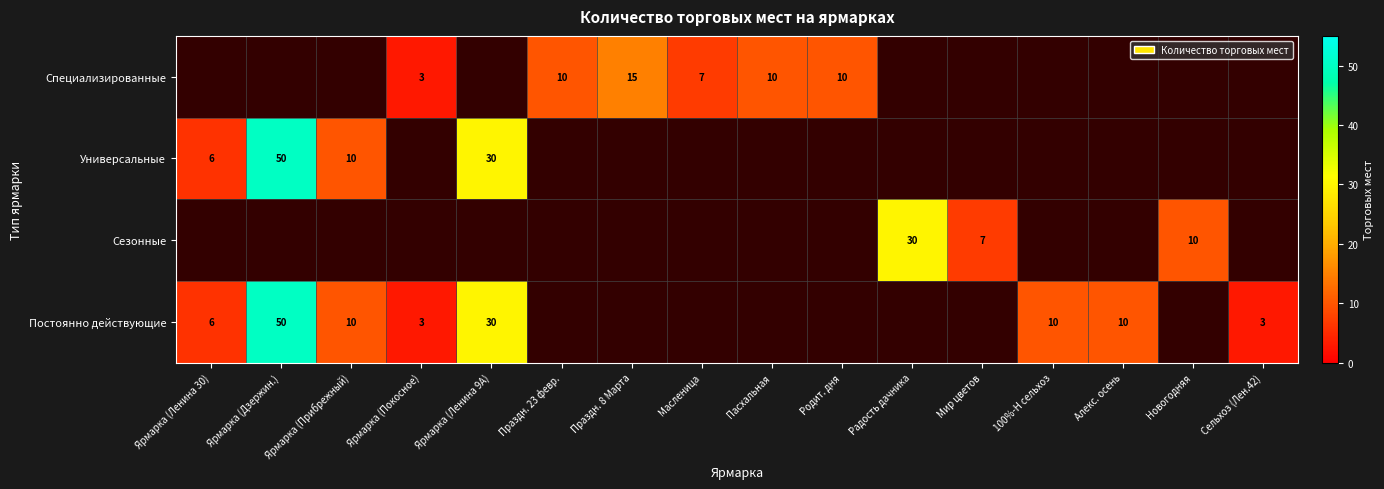

Between Родит. дня and Ярмарка (Ленина 30), which is larger?

Ярмарка (Ленина 30)